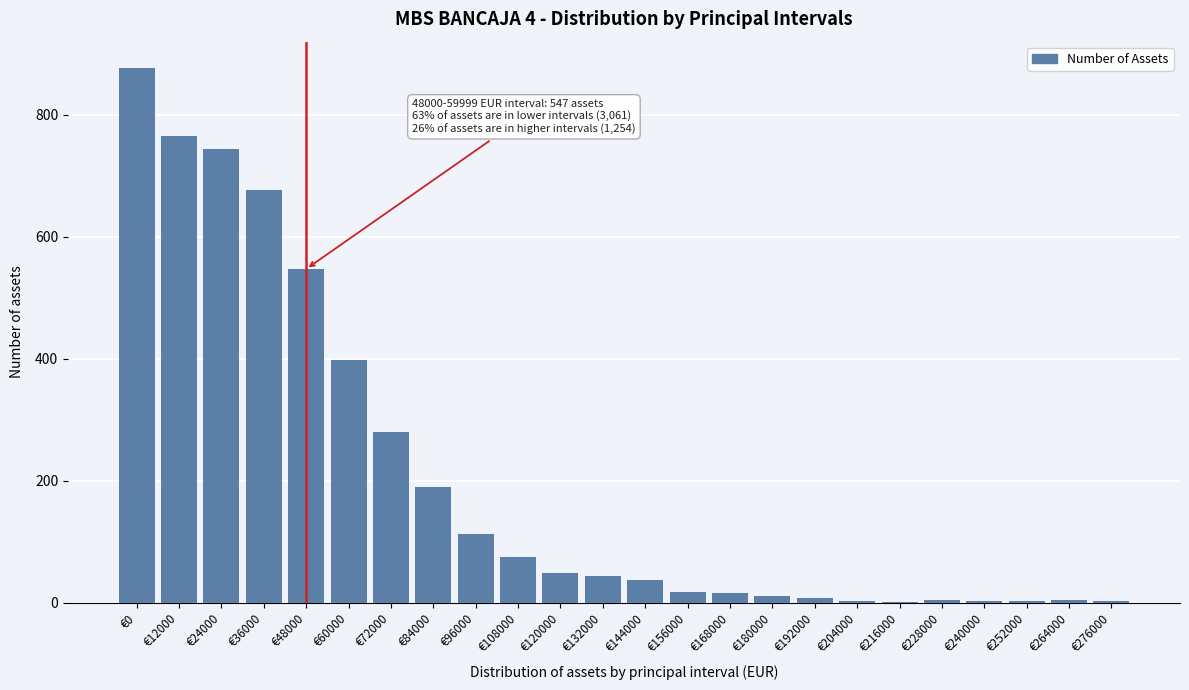

What is the sum of all values?

4862